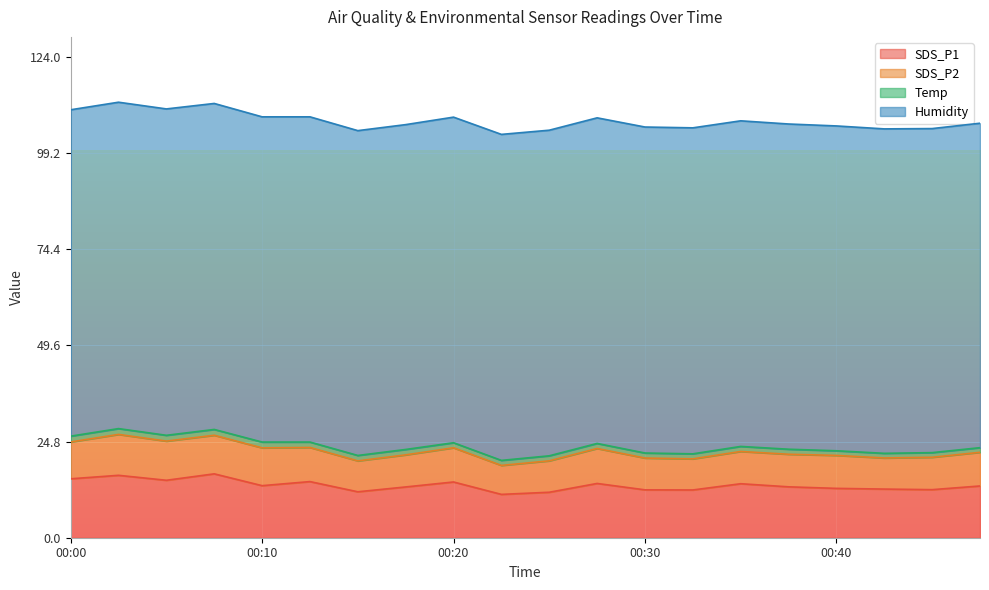

What is the value of the SDS_P2 point at the 1st from the left?

9.5